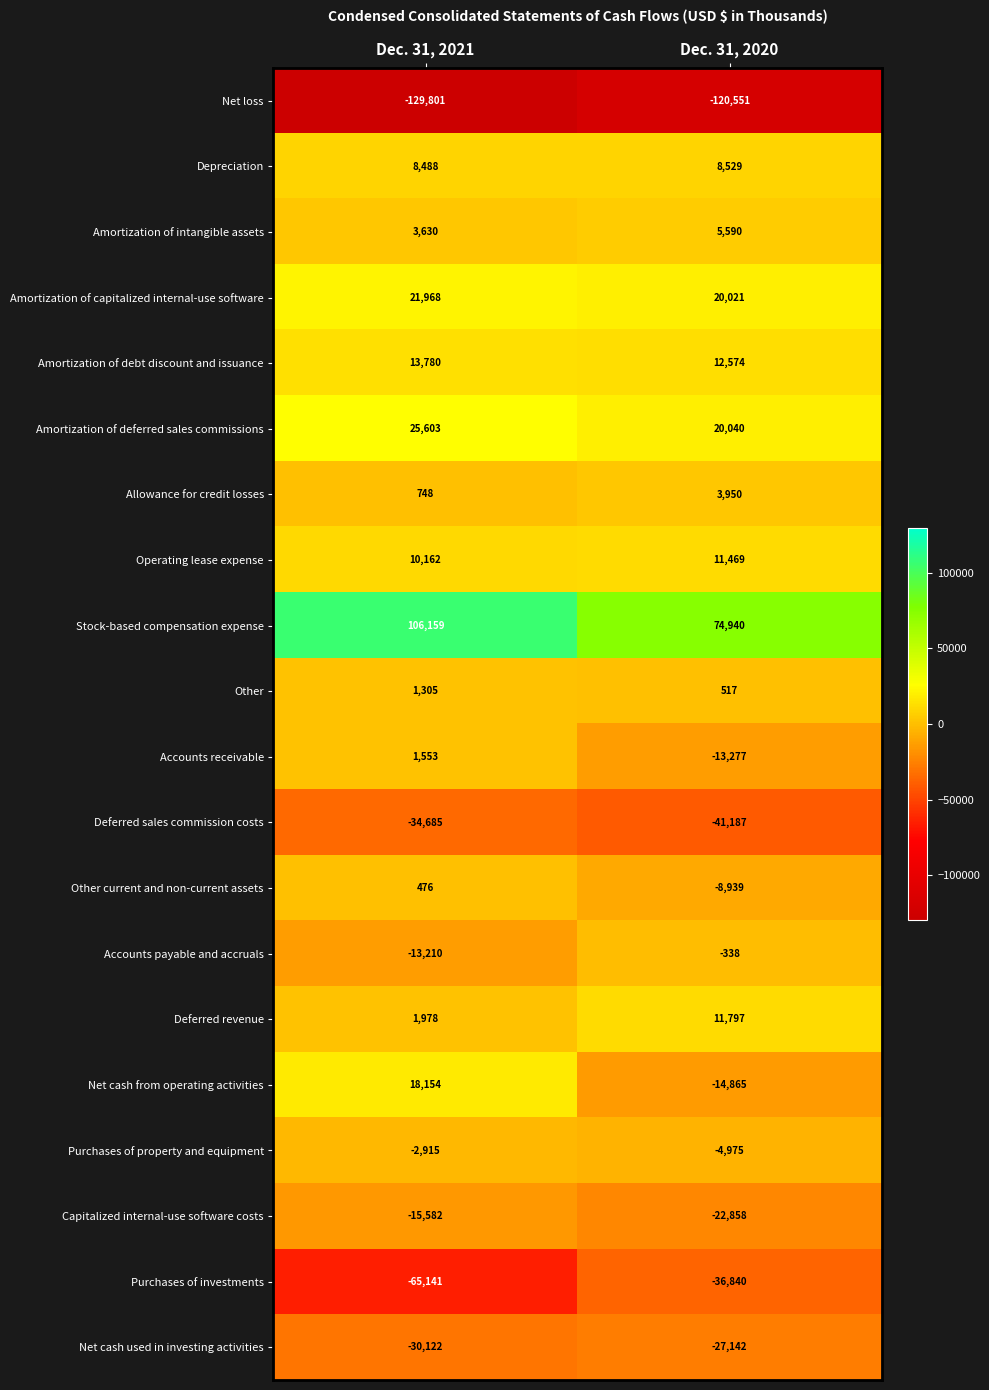

Rank the series by their maximum value, from highest to lowest.

Stock-based compensation expense, Amortization of deferred sales commissions, Amortization of capitalized internal-use software, Net cash from operating activities, Amortization of debt discount and issuance, Deferred revenue, Operating lease expense, Depreciation, Amortization of intangible assets, Allowance for credit losses, Accounts receivable, Other, Other current and non-current assets, Accounts payable and accruals, Purchases of property and equipment, Capitalized internal-use software costs, Net cash used in investing activities, Deferred sales commission costs, Purchases of investments, Net loss